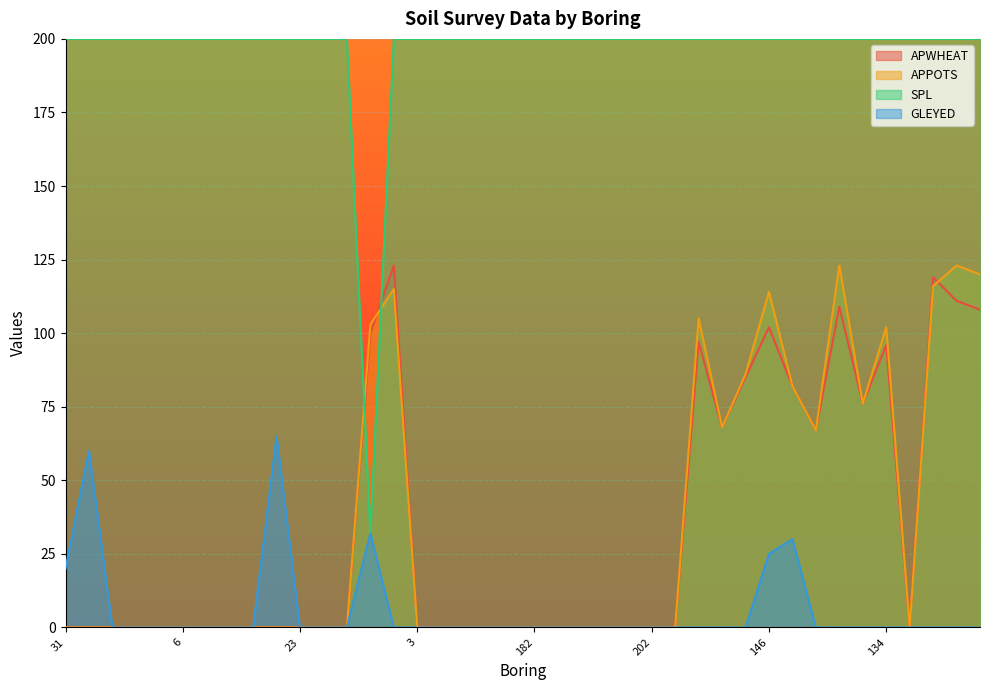

What is the sum of all APWHEAT values?

1343